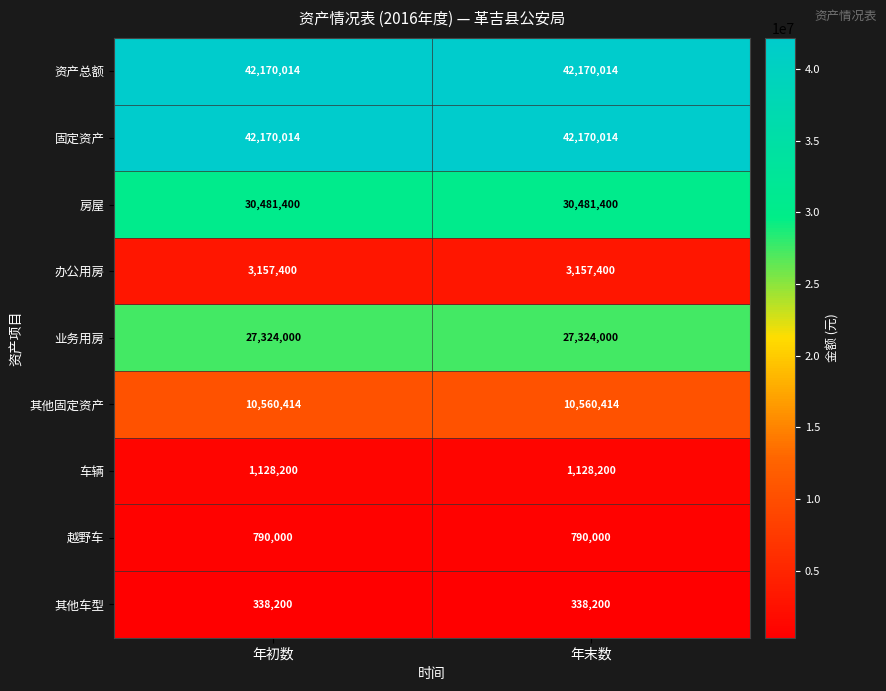

The 其他固定资产 series shows 17920214 at 年初数. True or false?

False